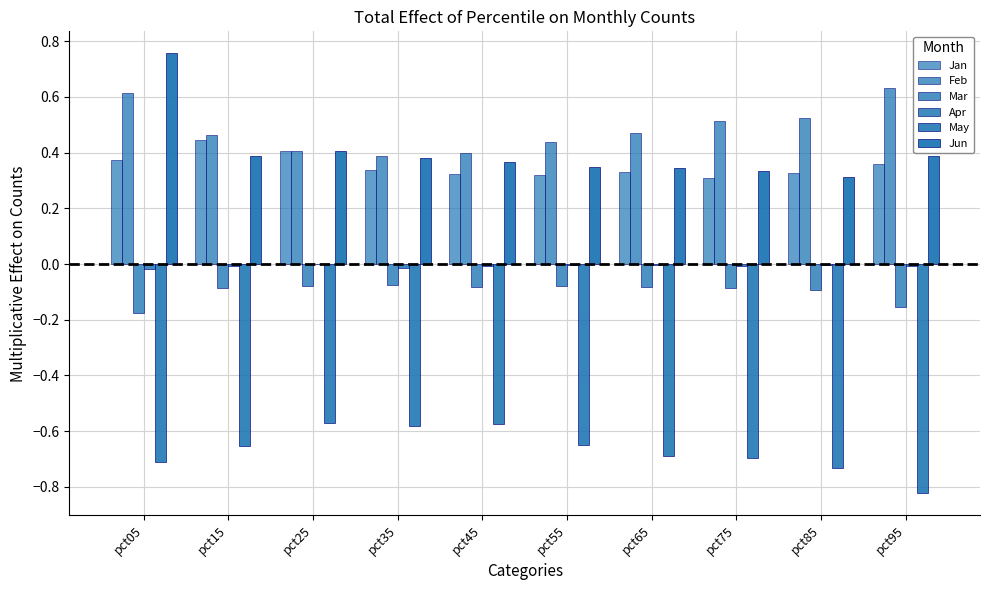

The value of Jan at pct25 is 0.7. True or false?

False